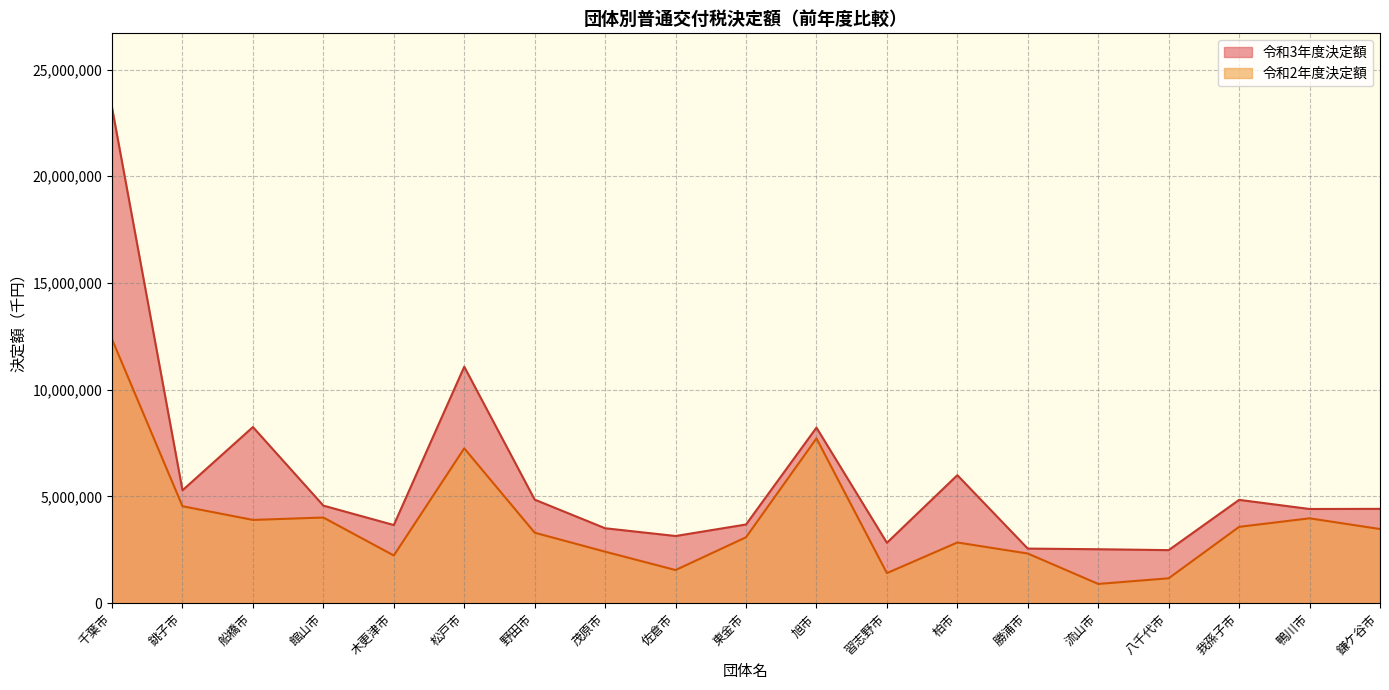

True or false: 令和2年度決定額 has more than 2 interior local peaks.

True